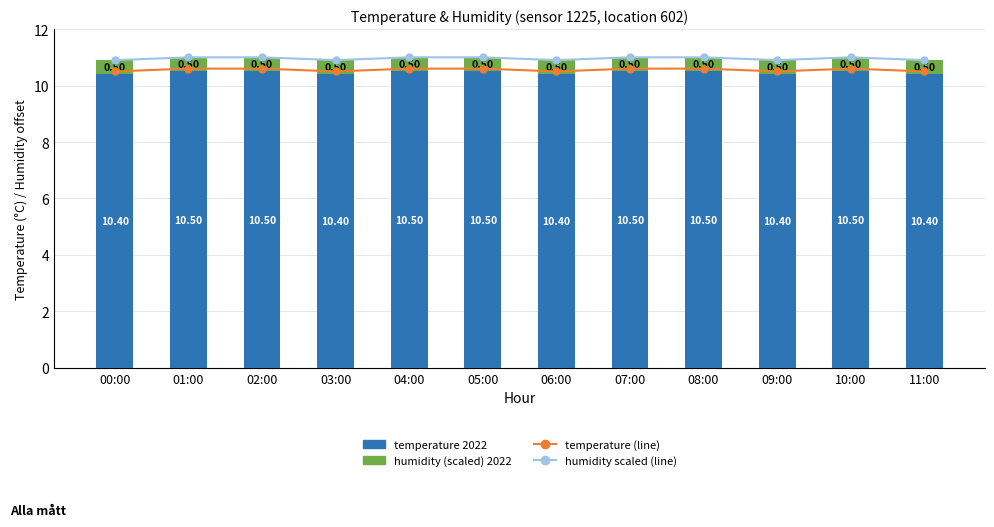

Which series has the largest total across all categories?

humidity scaled (line)